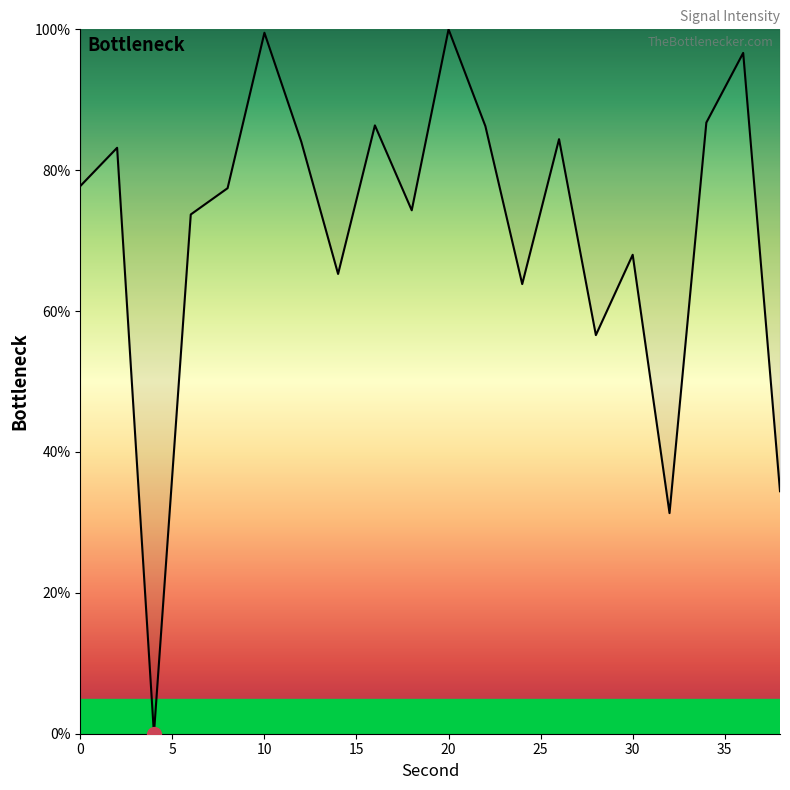

What is the greatest value displayed?

100.0